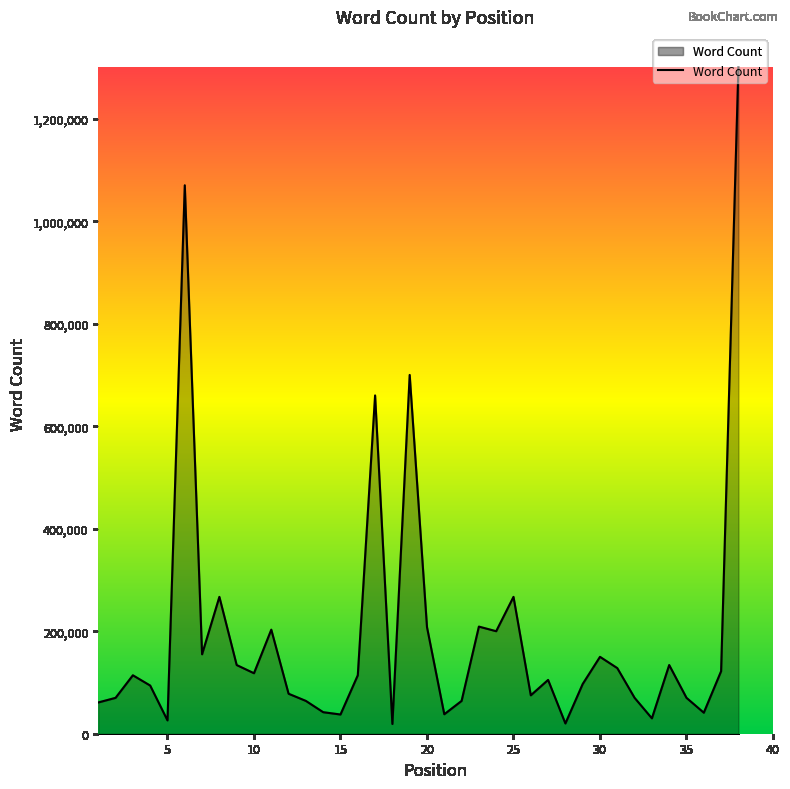

What is the sum of all values?

7354332